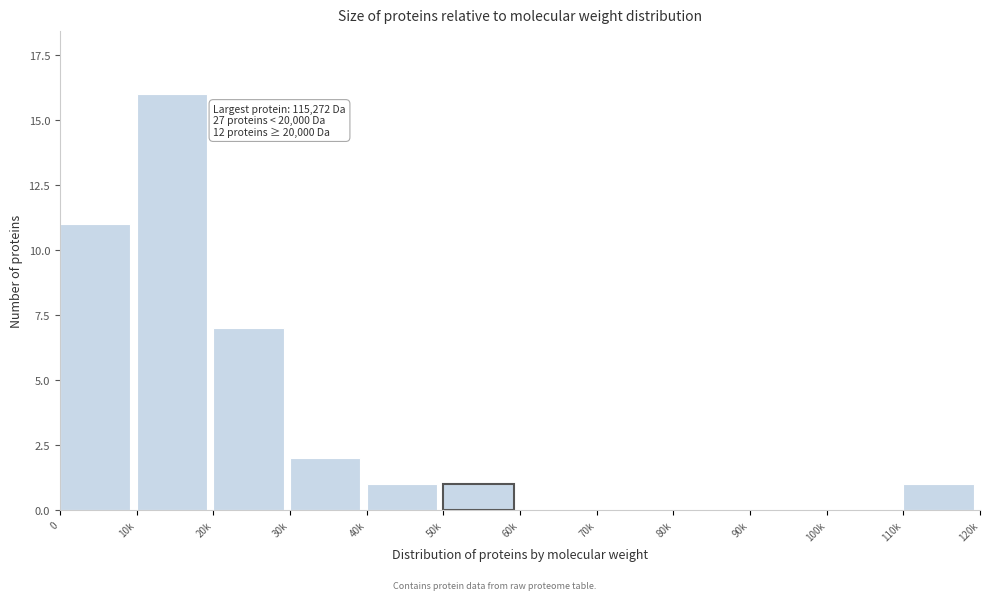

Reading right to left, transcribe all the data shown in this chart.

110k=1	100k=0	90k=0	80k=0	70k=0	60k=0	50k=1	40k=1	30k=2	20k=7	10k=16	0=11